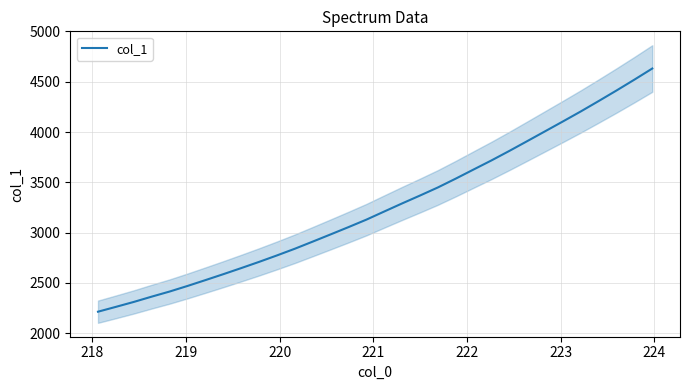

What is the average value?

3259.9